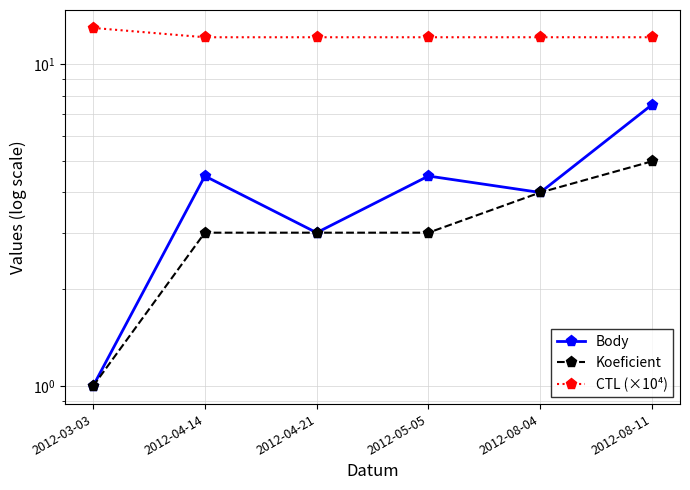

At which category is the sum across all series the highest?

2012-08-11